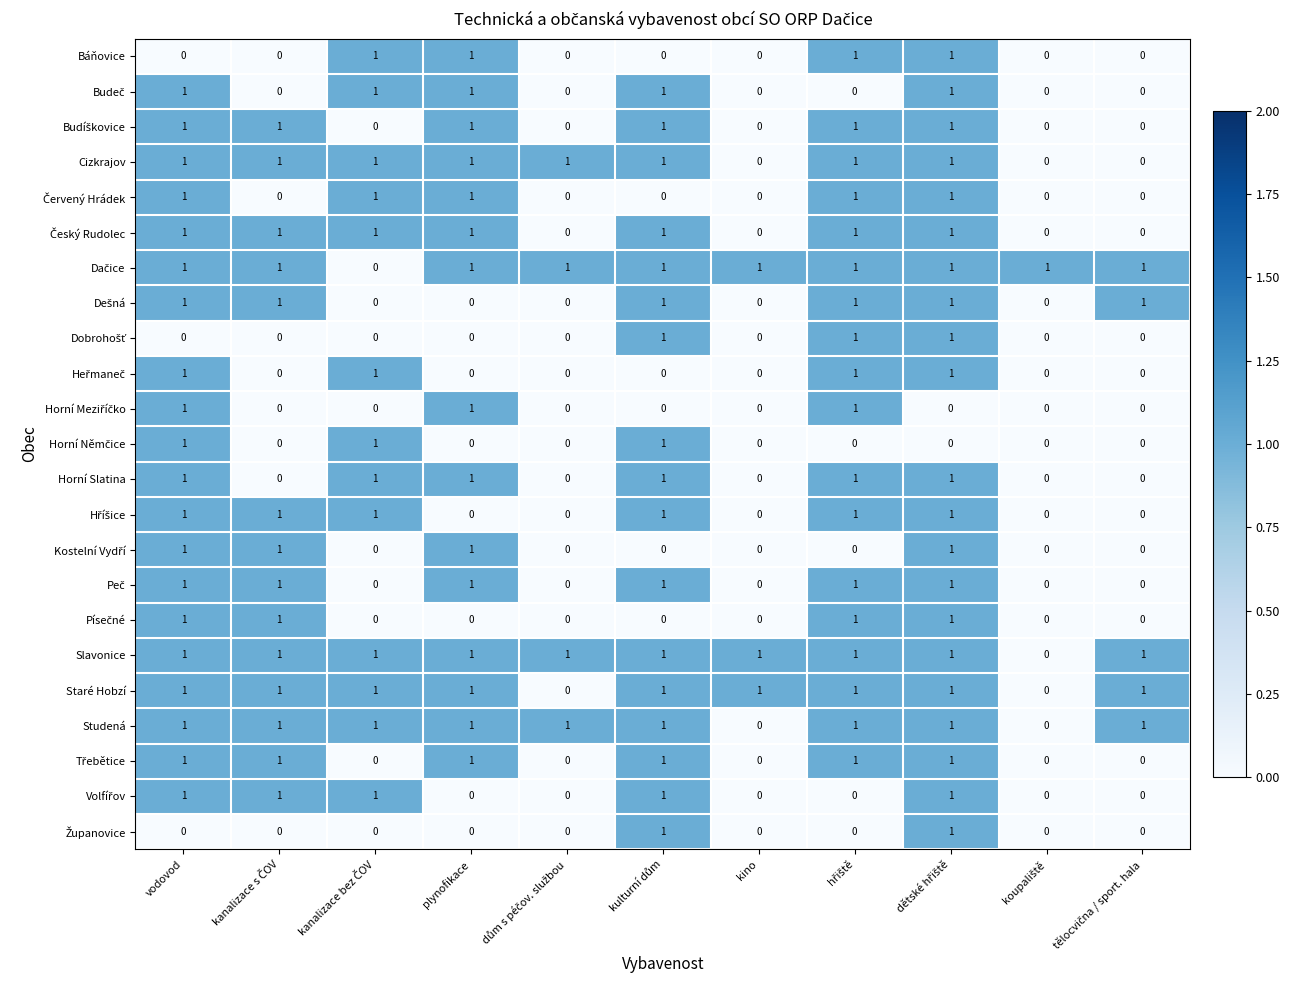

How many Studená values are between 1 and 2?

9